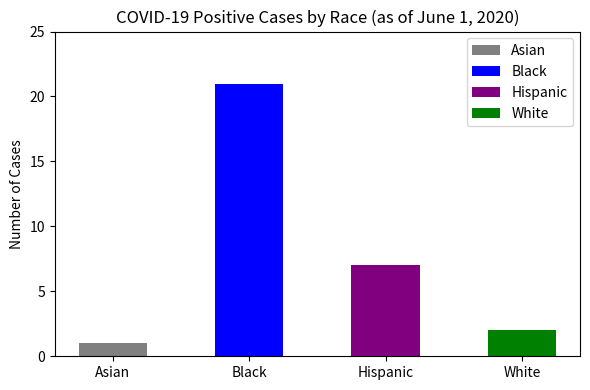

Rank the series at 2020-05-31 from lowest to highest value.

Asian, White, Hispanic, Black